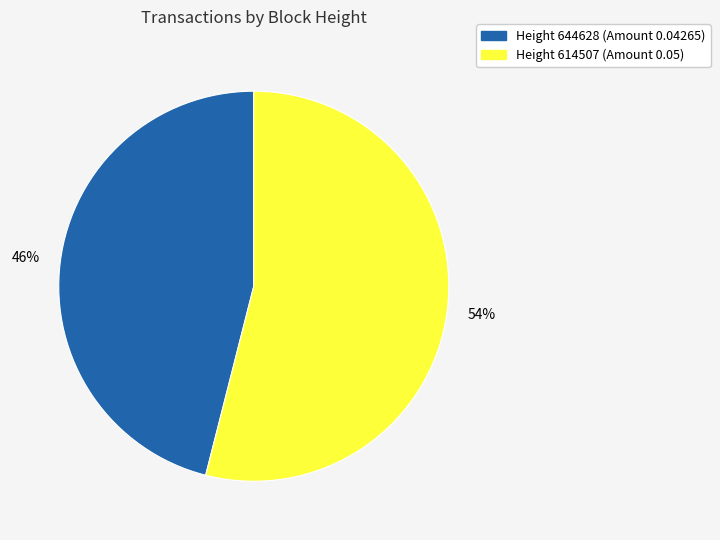

Is there a majority slice in this chart?

Yes